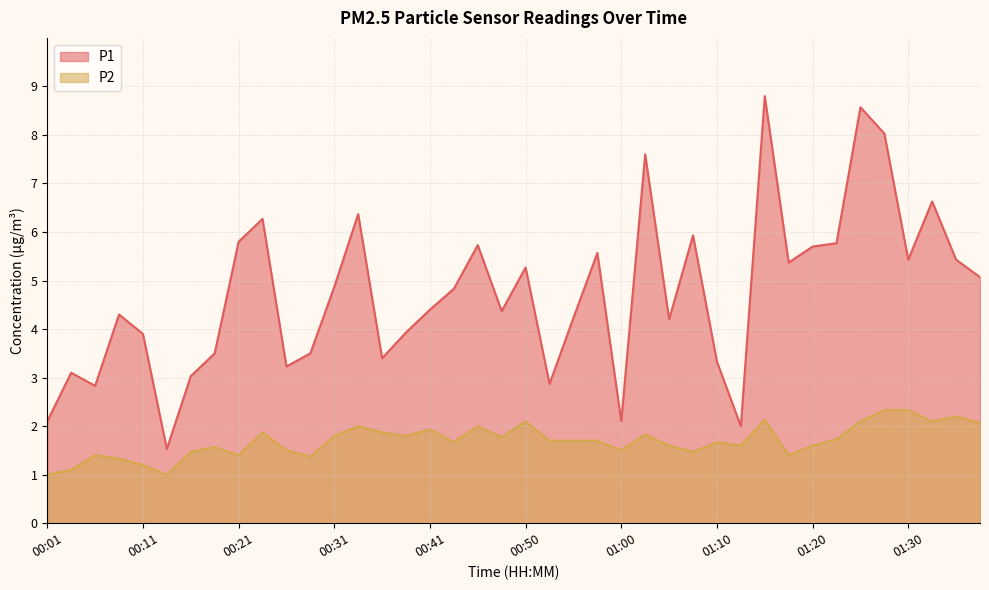

Which has a higher value, 01:08 or 00:18?

01:08